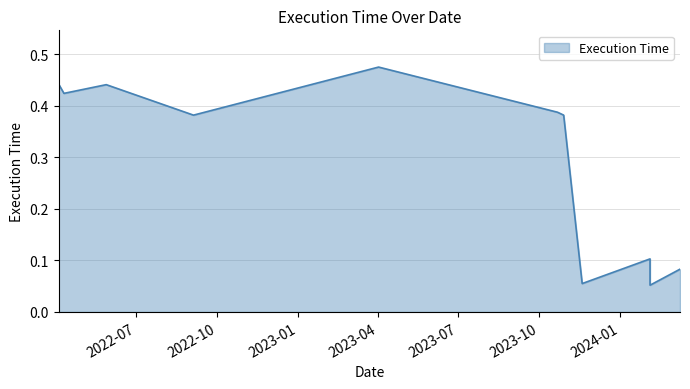

True or false: the data shows 0.1 at 2024-02-04.

True